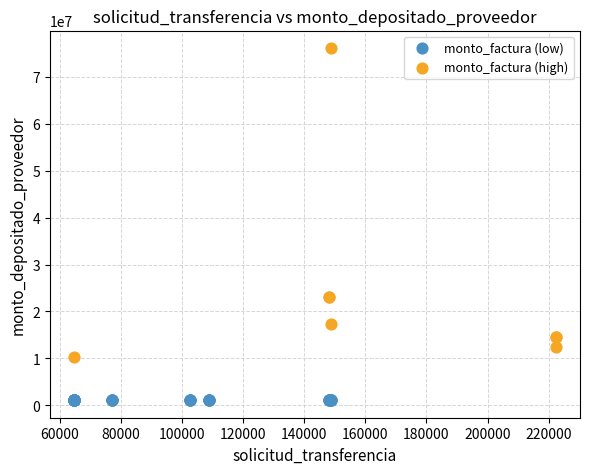

Which series contains the lowest Y value?

monto_factura (low)